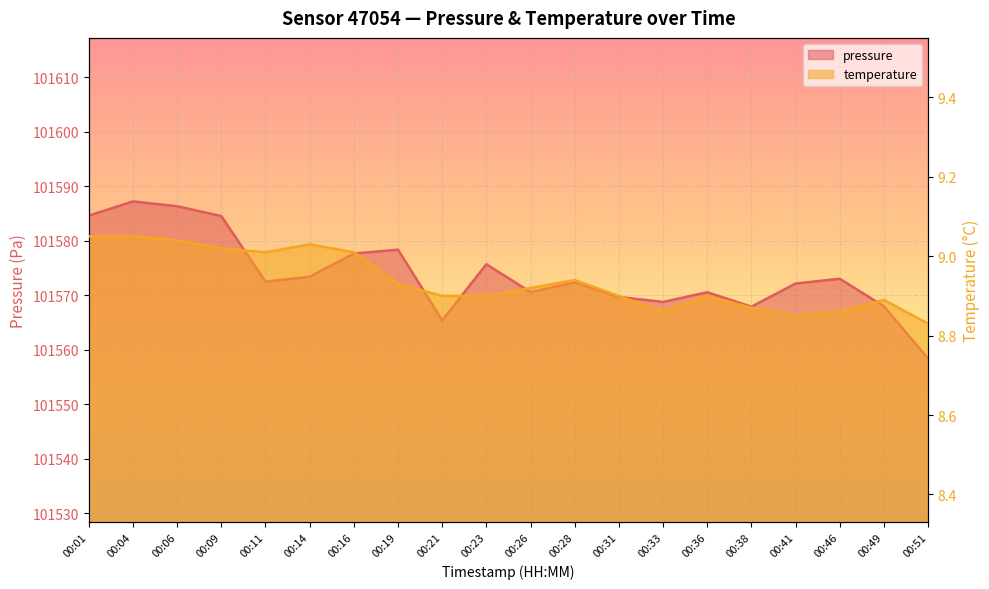

What are all the series names shown in the legend?

pressure, temperature